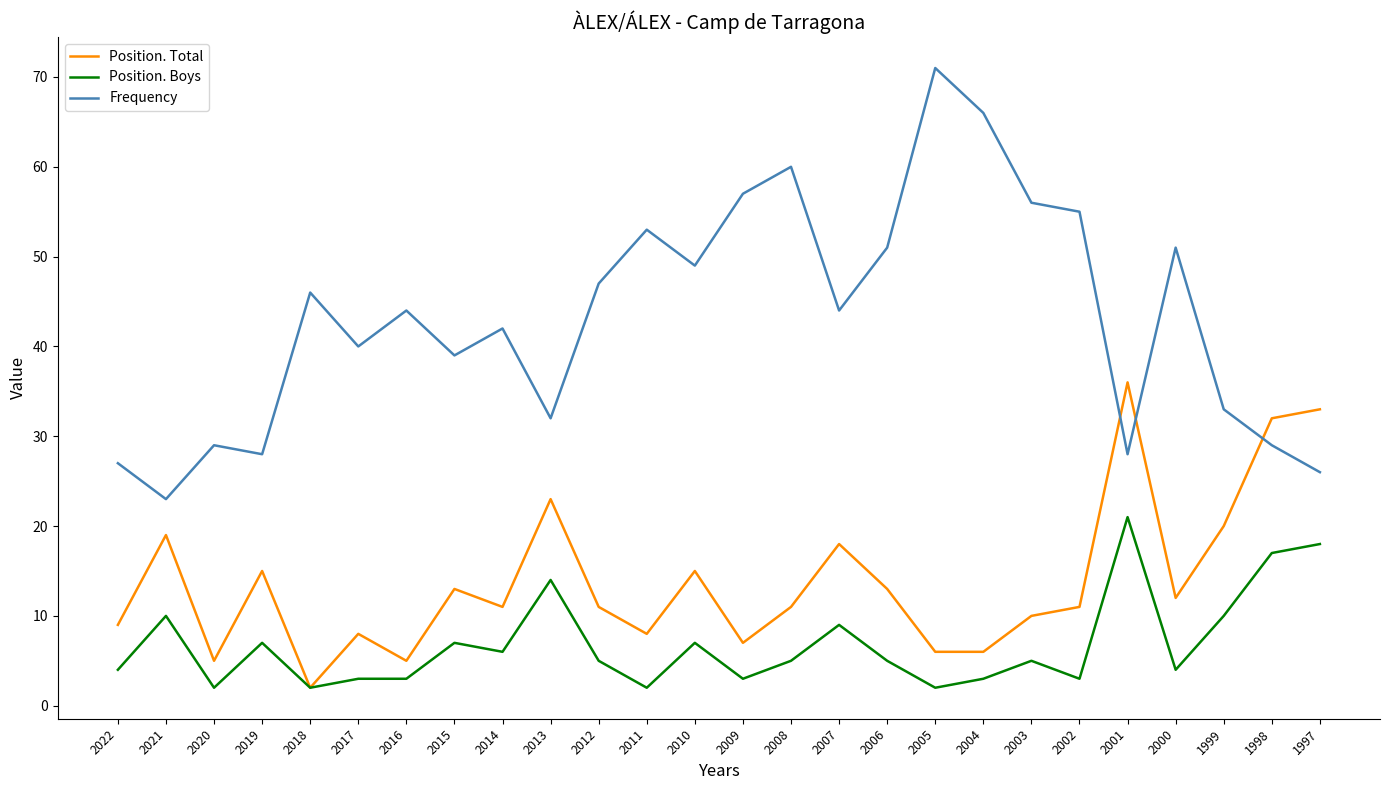

What is the maximum value for Frequency?

71